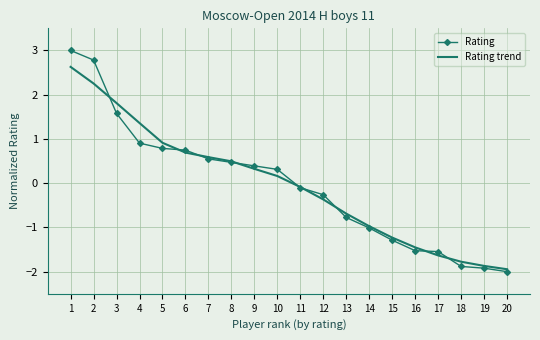

Which category has the highest value across all series?

1